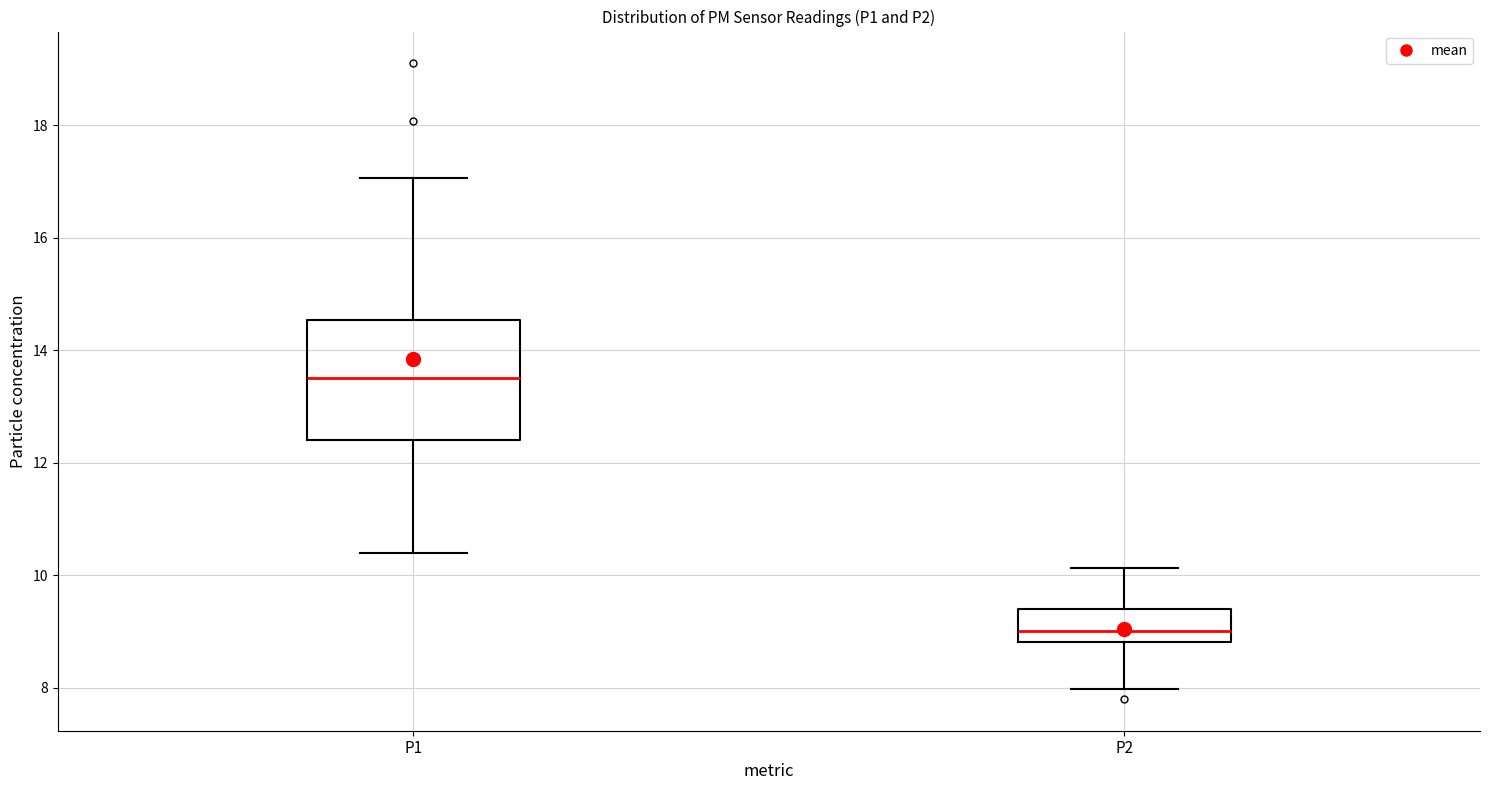

Reading left to right, transcribe this box plot: for each box, give where its median line is, the range the box spans, and where its two whiskers end, as read against the y-axis. The values are not printed on the chart, so give them approximately, as read against the axis.

P1: median 13.6, box 12.4 to 14.6, whiskers 10.4 to 17.0
P2: median 9.0, box 8.8 to 9.4, whiskers 8.0 to 10.2